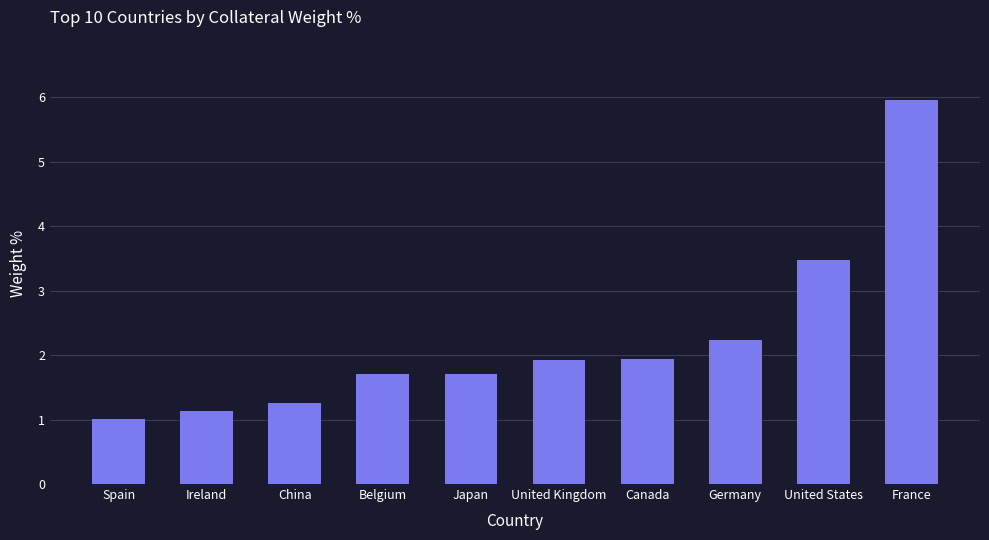

What is the difference between the values at Germany and Canada?

0.3